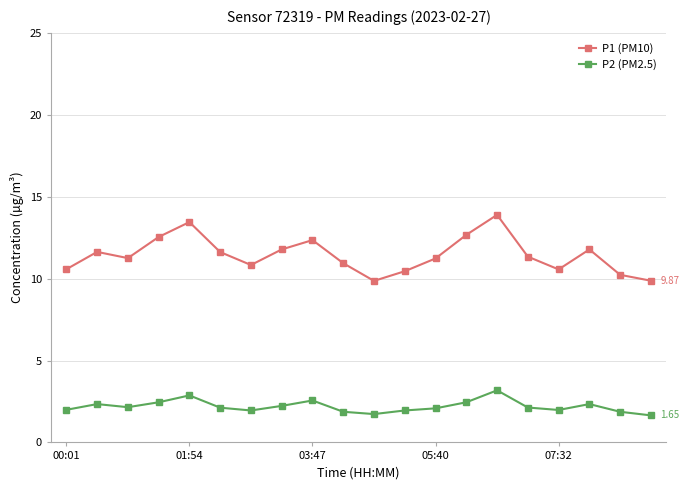

True or false: P1 (PM10) has more than 2 points higher than both neighbors.

True